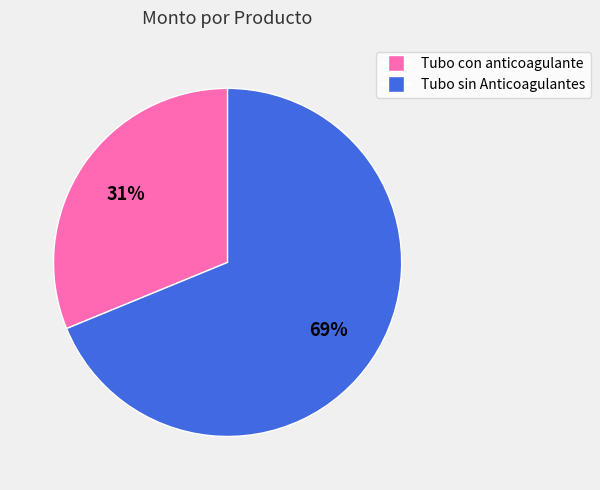

True or false: Tubo con anticoagulante accounts for 24% of the total.

False